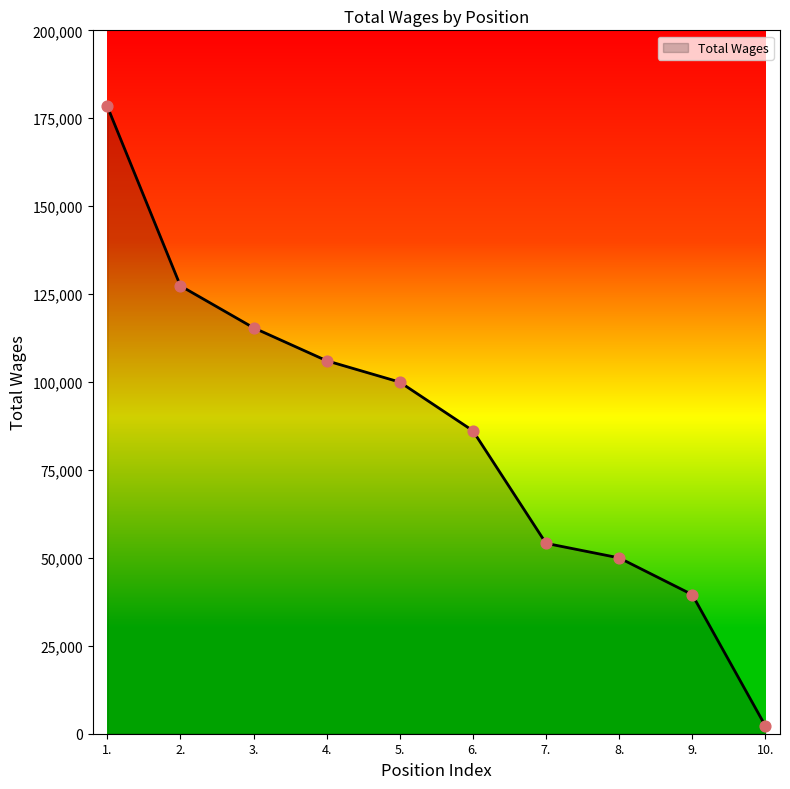

Which has a higher value, 7. or 1.?

1.